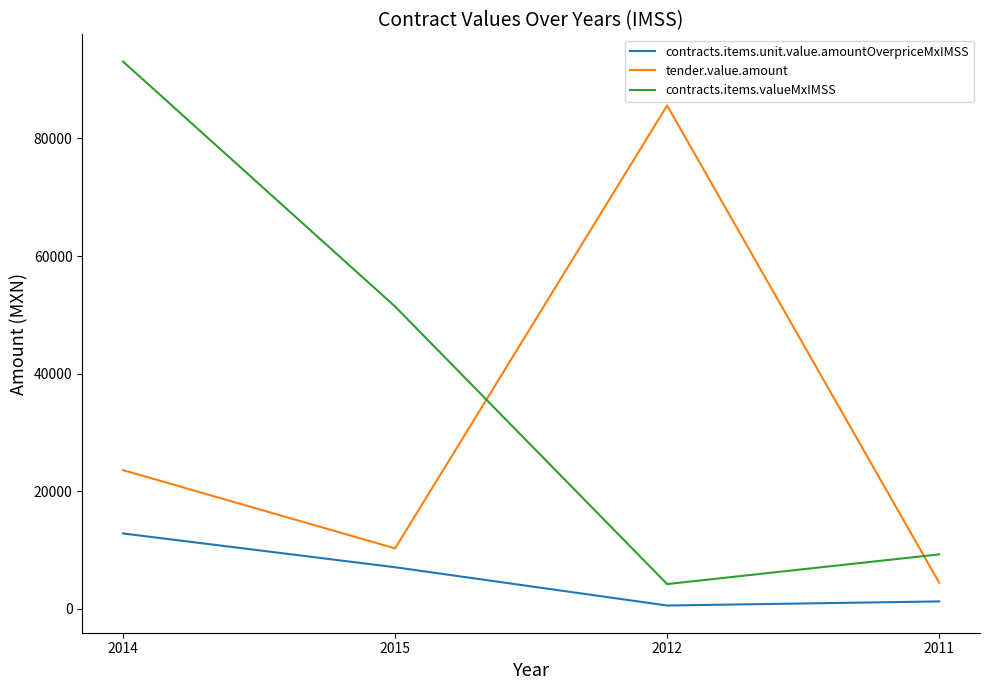

True or false: tender.value.amount has a value of 16303.5 at 2015.

False